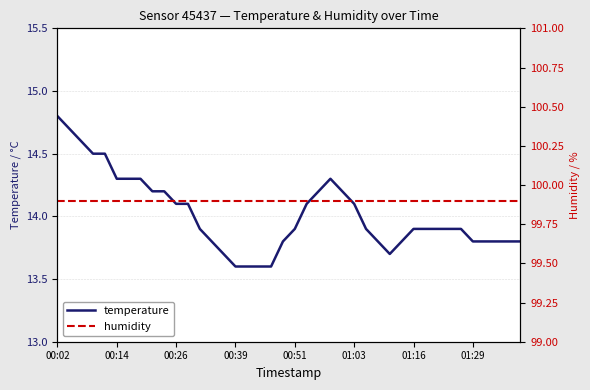

True or false: temperature and humidity cross at least once.

False